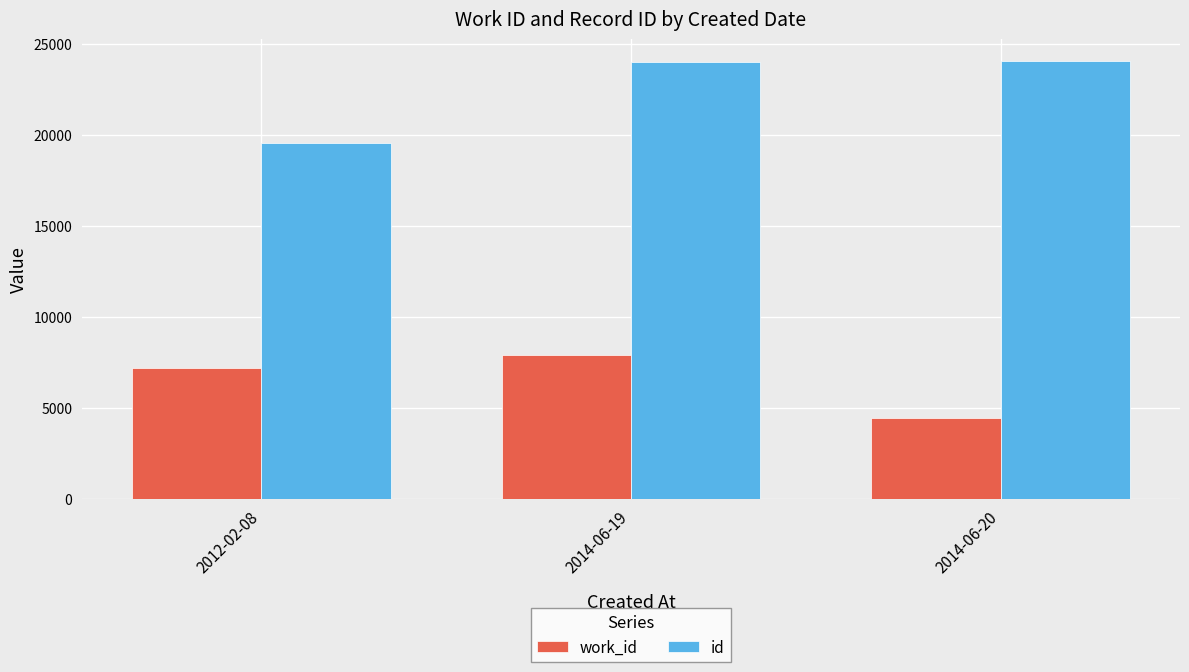

How many bars are there in each group?

2